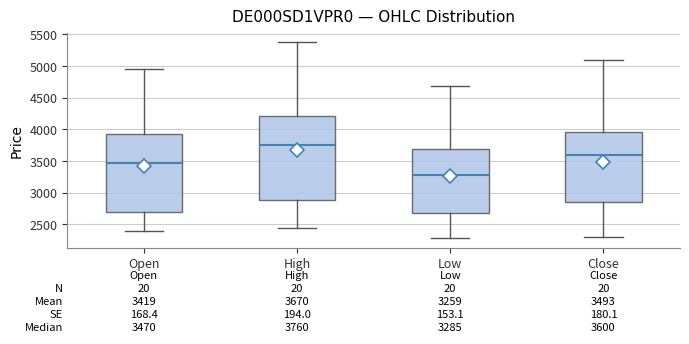

Which box has the highest median line?

High